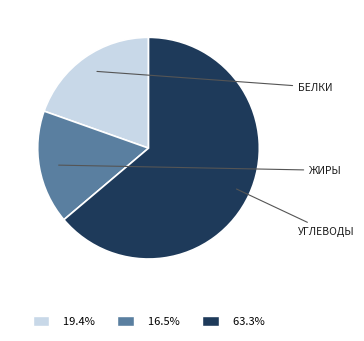

Does any single category account for the majority?

Yes